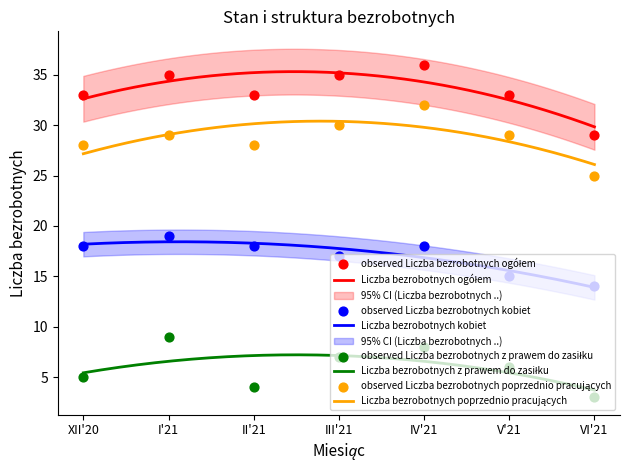

Which series has the largest Y range (max minus min)?

Liczba bezrobotnych ogółem